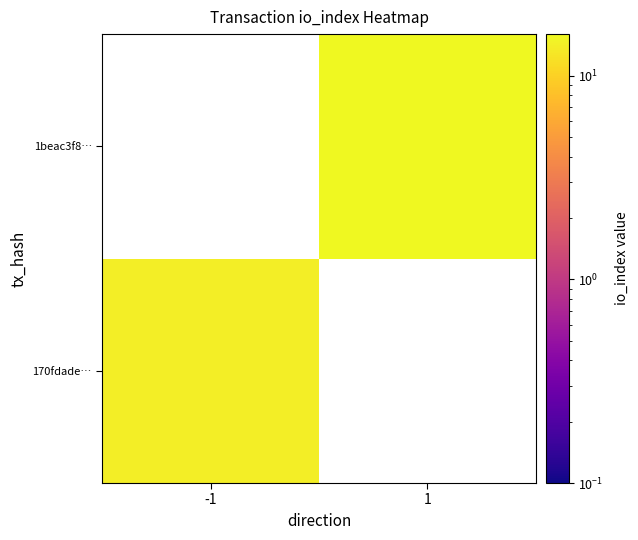

At which label does 170fdade… reach its peak?

-1